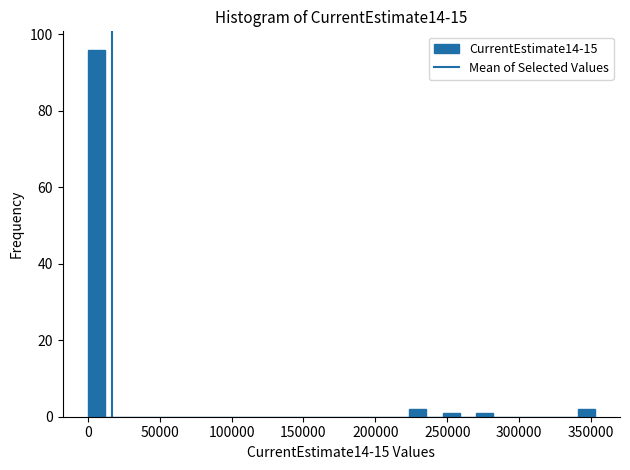

Read against the x-axis, roughly where is the centre of the tallest bar?

5000